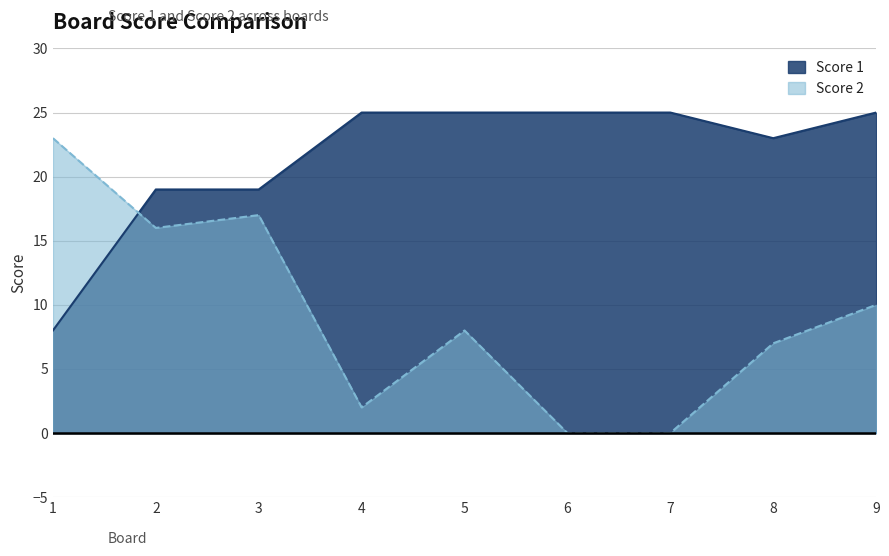

At which category does the chart reach its peak across all series?

4